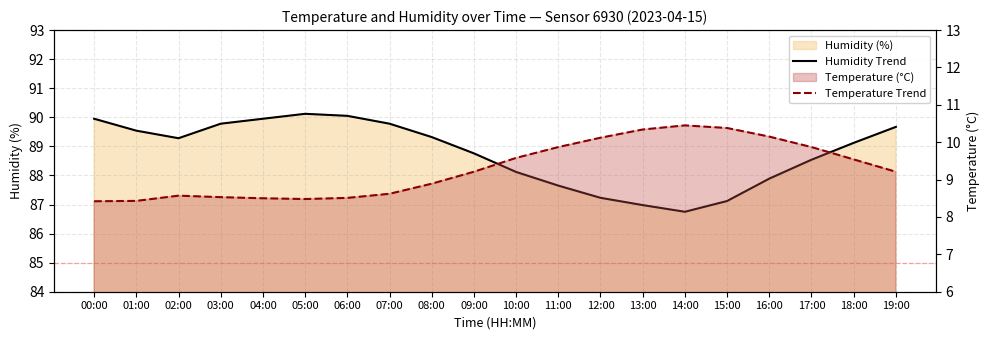

What is the difference between the maximum and minimum values in the Humidity Trend series?

3.4